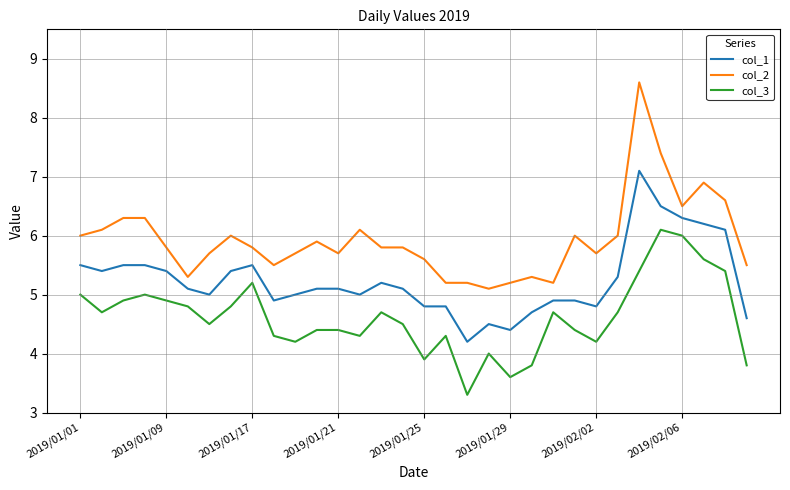

Rank the series by their maximum value, from highest to lowest.

col_2, col_1, col_3